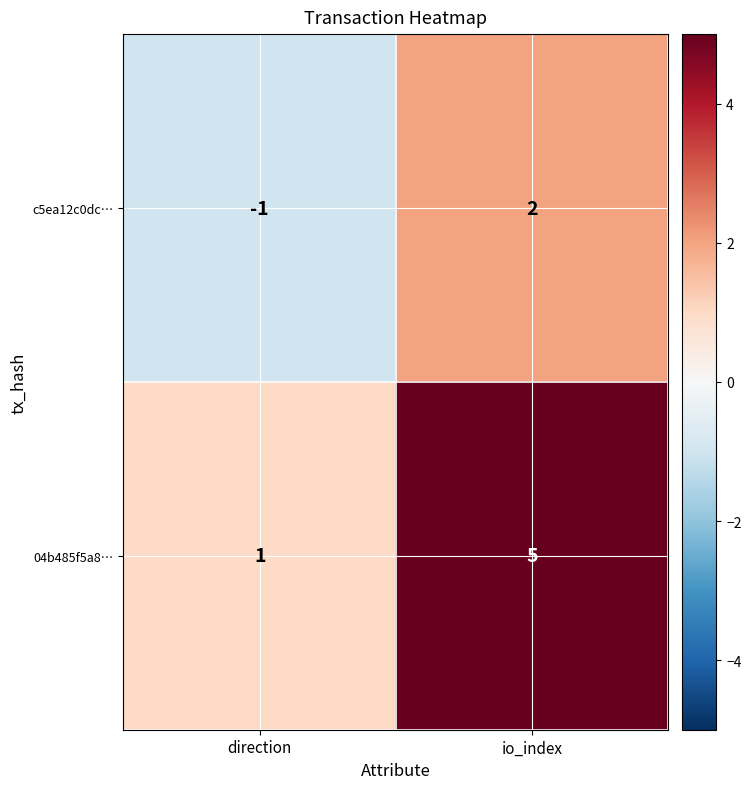

Which series has the largest total across all categories?

04b485f5a8…